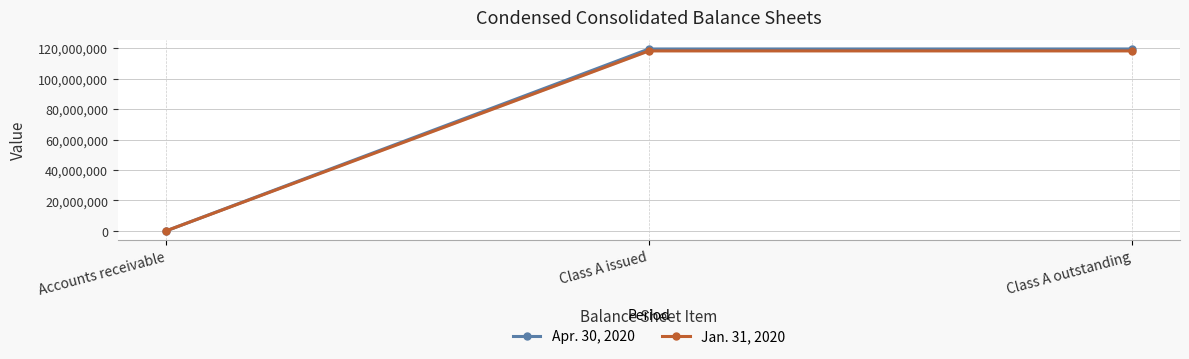

Is it true that Jan. 31, 2020 equals 4890 at Accounts receivable?

False